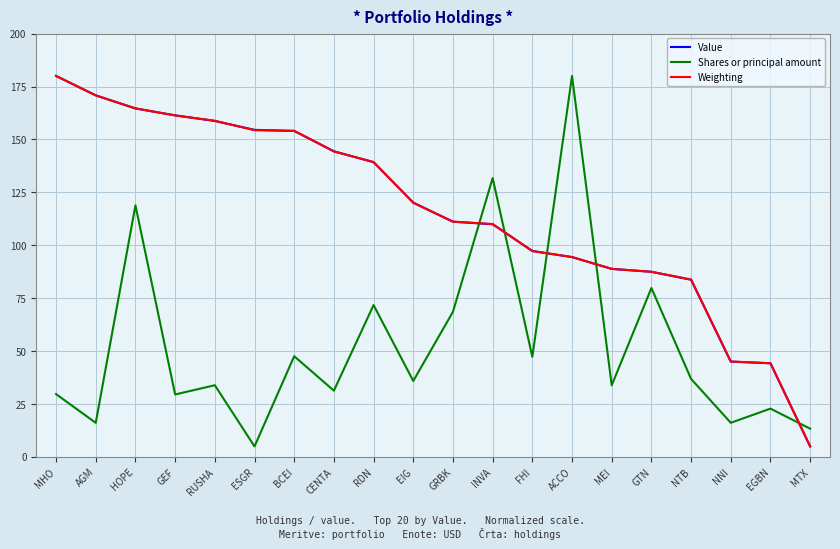

What is the difference between the highest and lowest values at NTB?

47.0